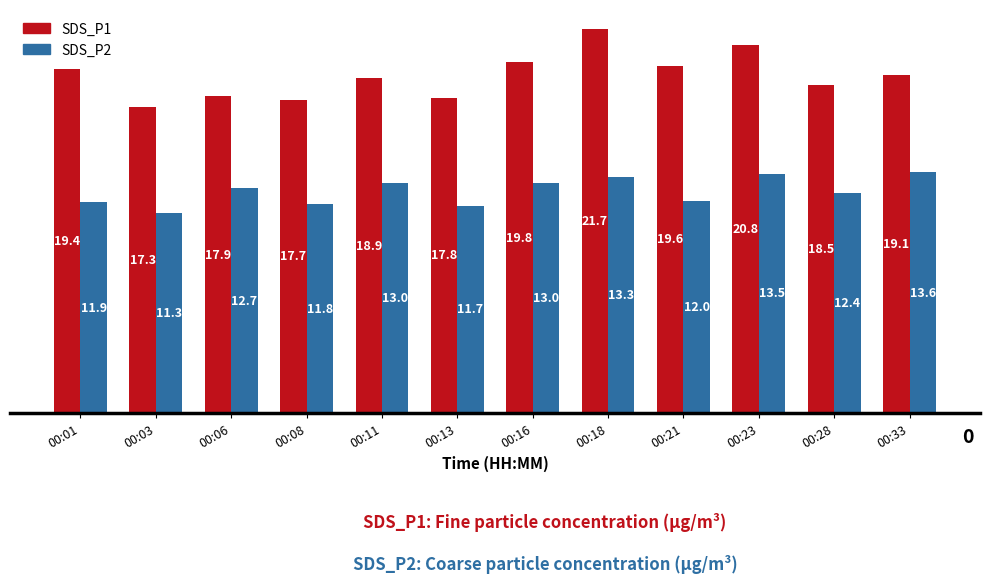

Where is SDS_P1 nearest to the value 19?

00:11